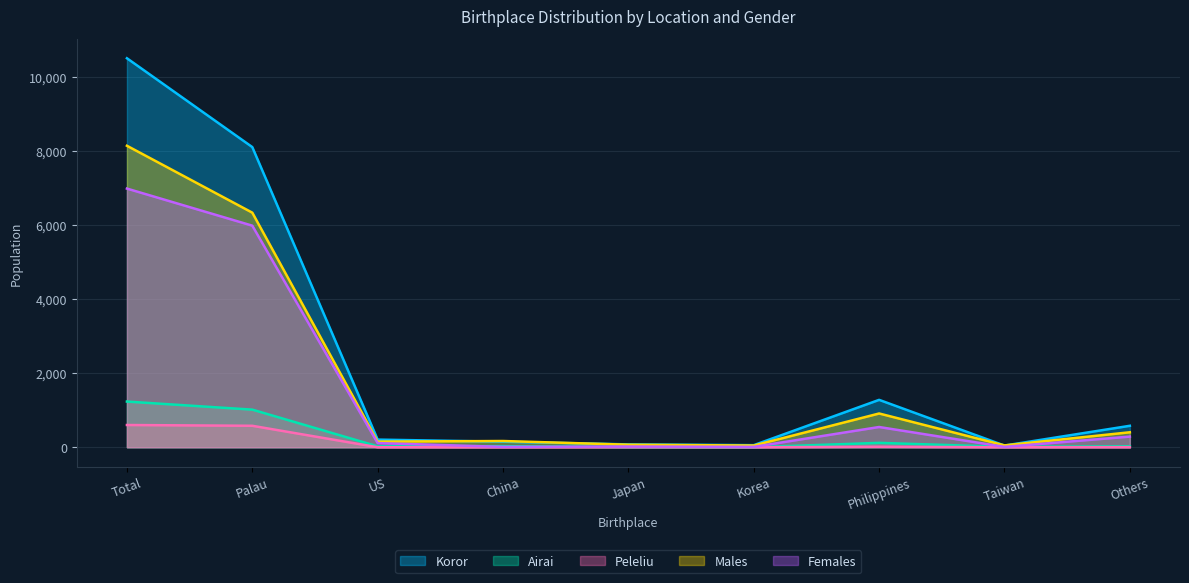

Rank the series by their maximum value, from highest to lowest.

Koror, Males, Females, Airai, Peleliu